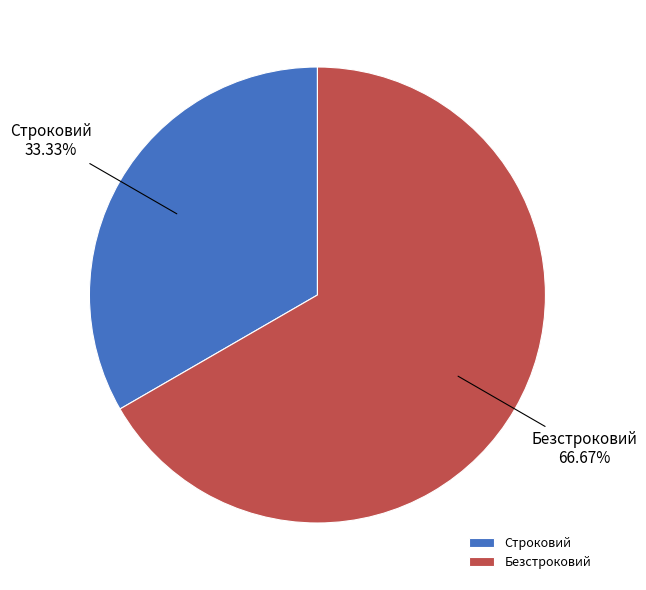

To the nearest percent, what percentage of the pie is Строковий?

33%